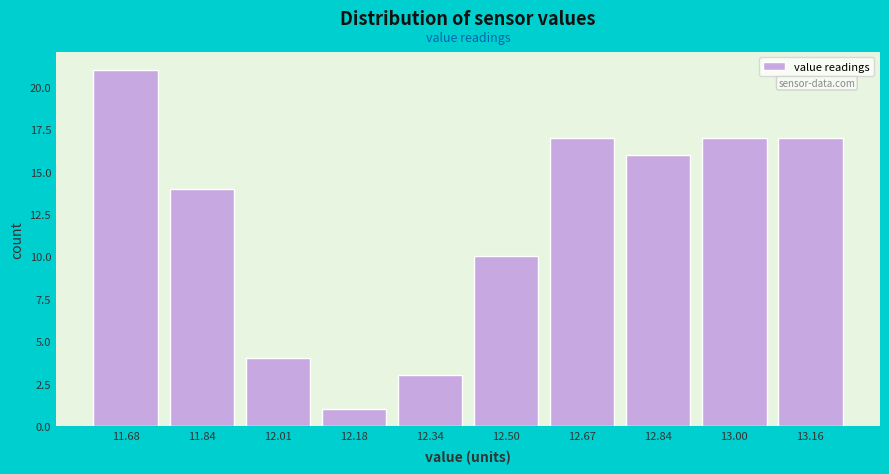

Reading left to right, what are all the values shown in this chart?

11.68=21	11.84=14	12.01=4	12.18=1	12.34=3	12.50=10	12.67=17	12.84=16	13.00=17	13.16=17